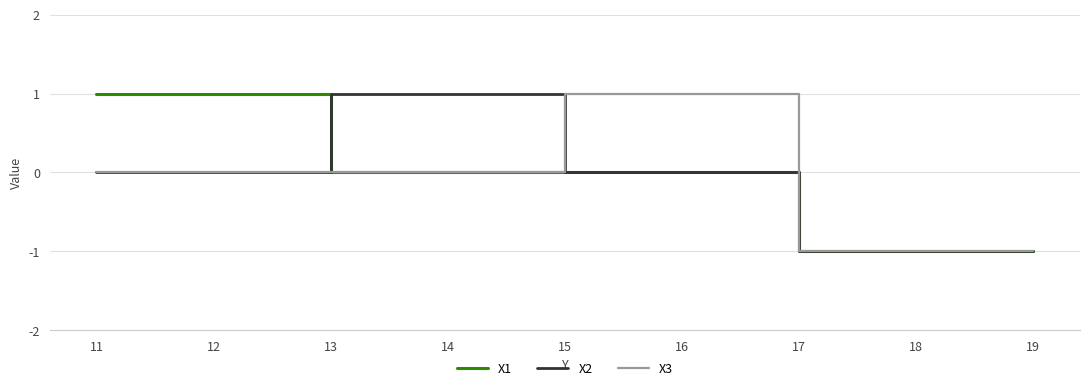

Is it true that X3 equals 0 at 15?

True